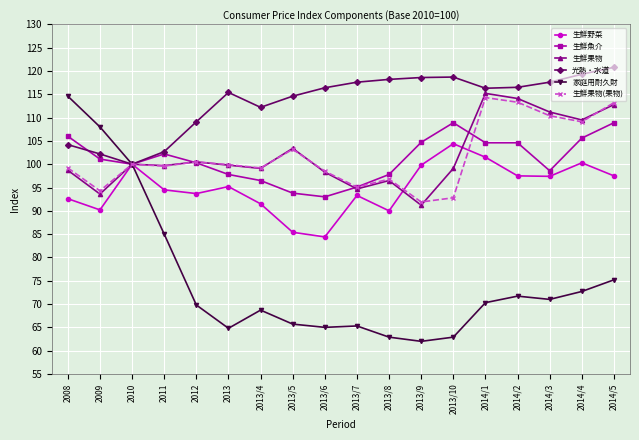

At which label is 生鮮果物(果物) closest to 103?

2013/5